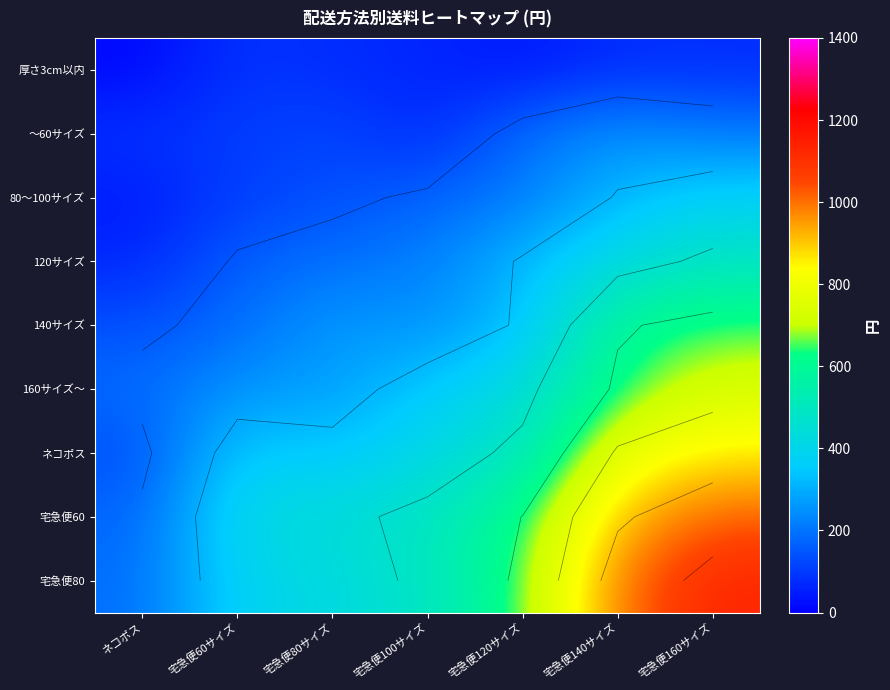

Rank the series by their maximum value, from lowest to highest.

厚さ3cm以内, ～60サイズ, 80～100サイズ, 120サイズ, 140サイズ, 160サイズ～, ネコポス, 宅急便60, 宅急便80